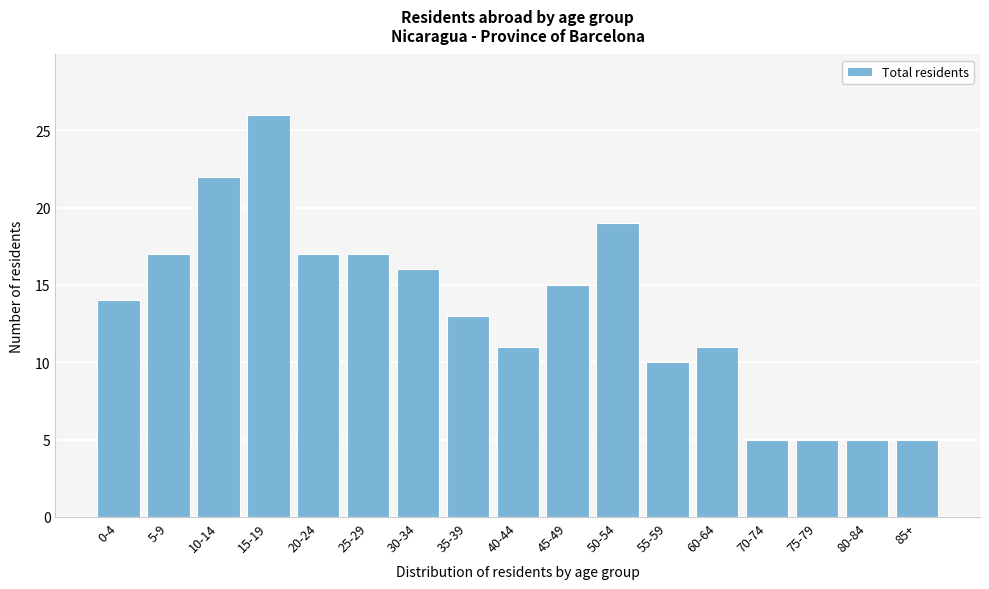

Reading left to right, extract all data points from this chart.

14	17	22	26	17	17	16	13	11	15	19	10	11	5	5	5	5